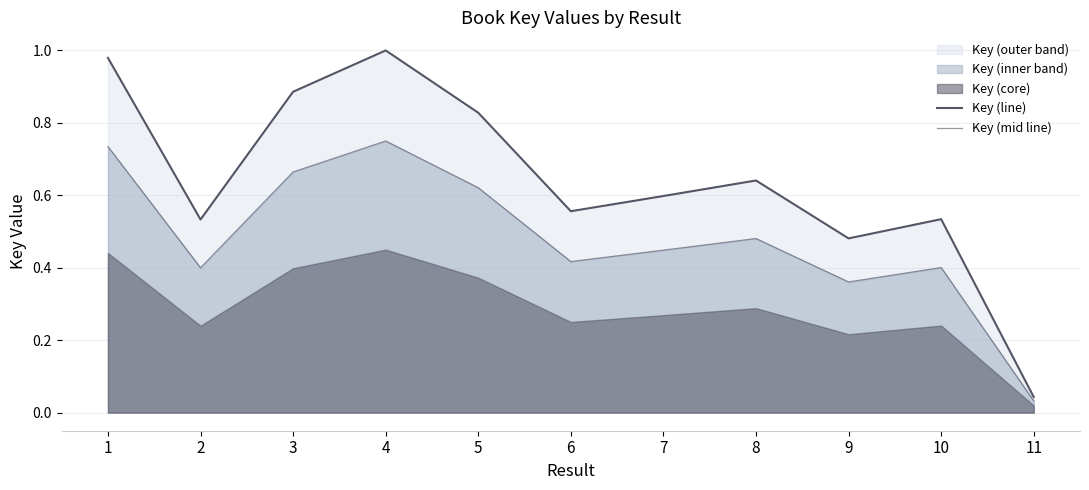

Does the chart have visible grid lines?

Yes